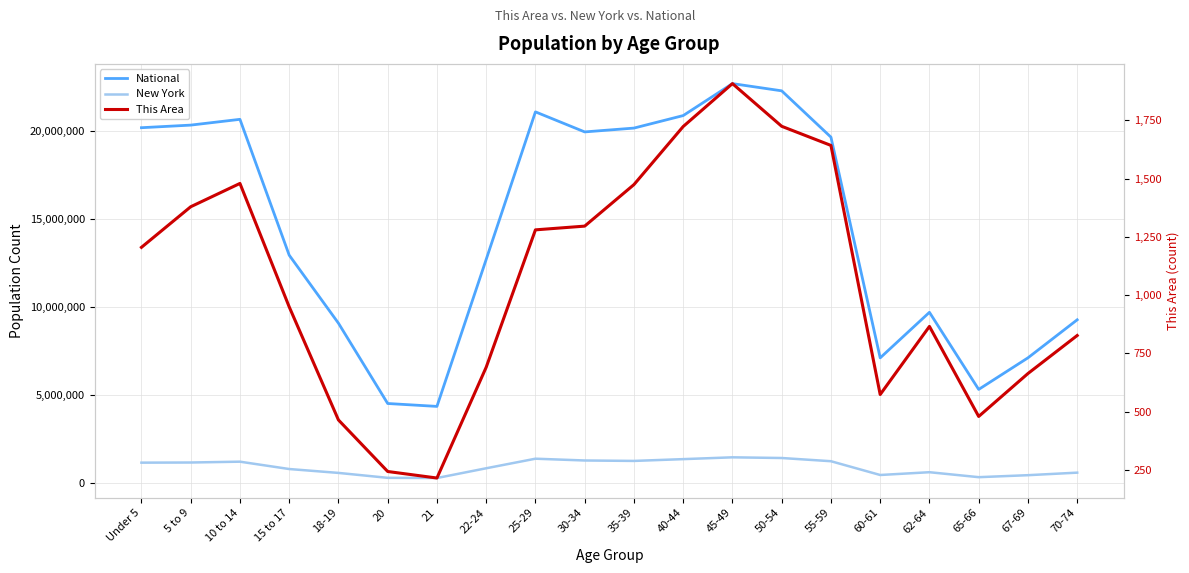

Which series changed the most between 60-61 and 70-74?

National